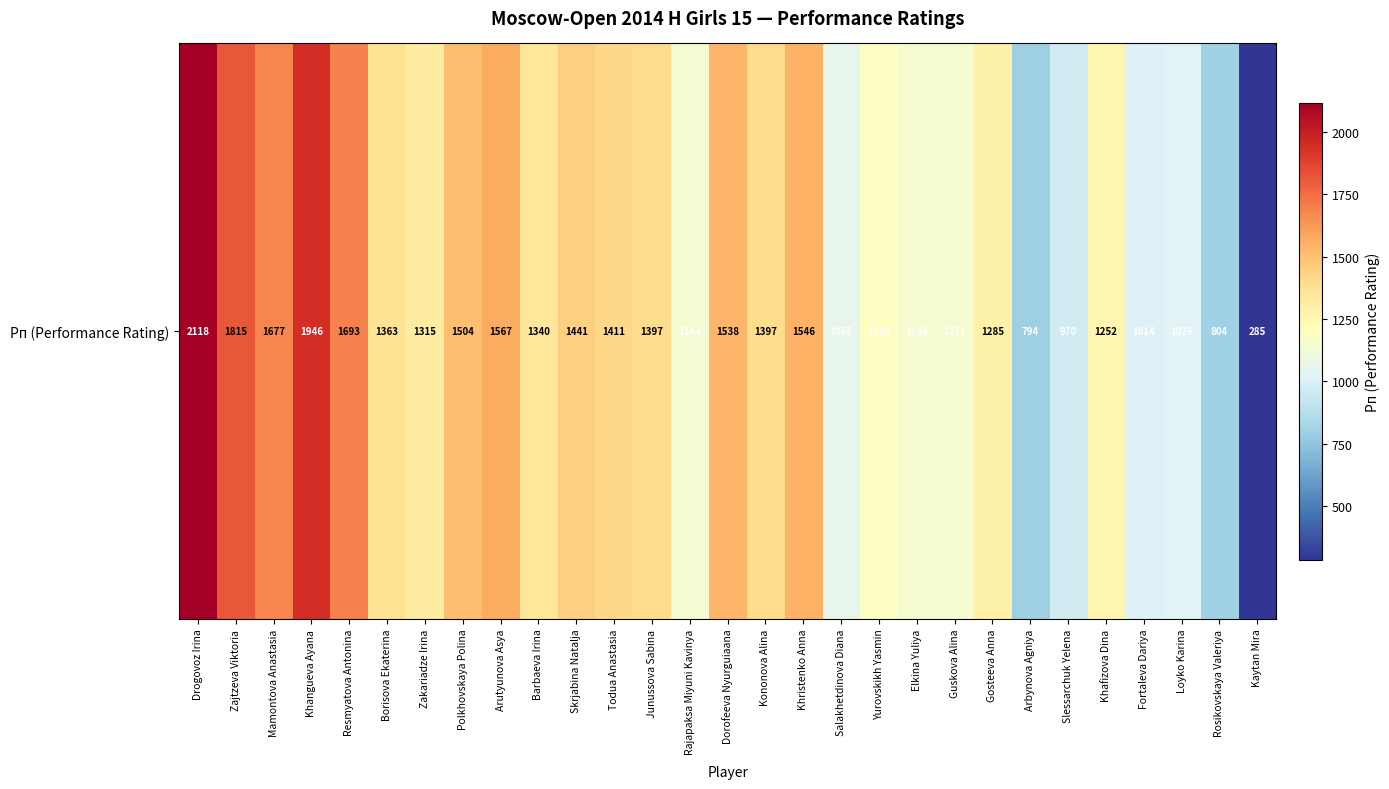

Reading left to right, list all the values displayed in this chart.

Drogovoz Irina=2118	Zajtzeva Viktoria=1815	Mamontova Anastasia=1677	Khangueva Ayana=1946	Resmyatova Antonina=1693	Borisova Ekaterina=1363	Zakariadze Irina=1315	Polkhovskaya Polina=1504	Arutyunova Asya=1567	Barbaeva Irina=1340	Skrjabina Natalja=1441	Todua Anastasia=1411	Junussova Sabina=1397	Rajapaksa Miyuni Kavinya=1144	Dorofeeva Nyurguiaana=1538	Kononova Alina=1397	Khristenko Anna=1546	Salakhetdinova Diana=1065	Yurovskikh Yasmin=1188	Elkina Yuliya=1146	Guskova Alina=1151	Gosteeva Anna=1285	Arbynova Agniya=794	Slessarchuk Yelena=970	Khafizova Dina=1252	Fortaleva Dariya=1014	Loyko Karina=1026	Rosikovskaya Valeriya=804	Kaytan Mira=285